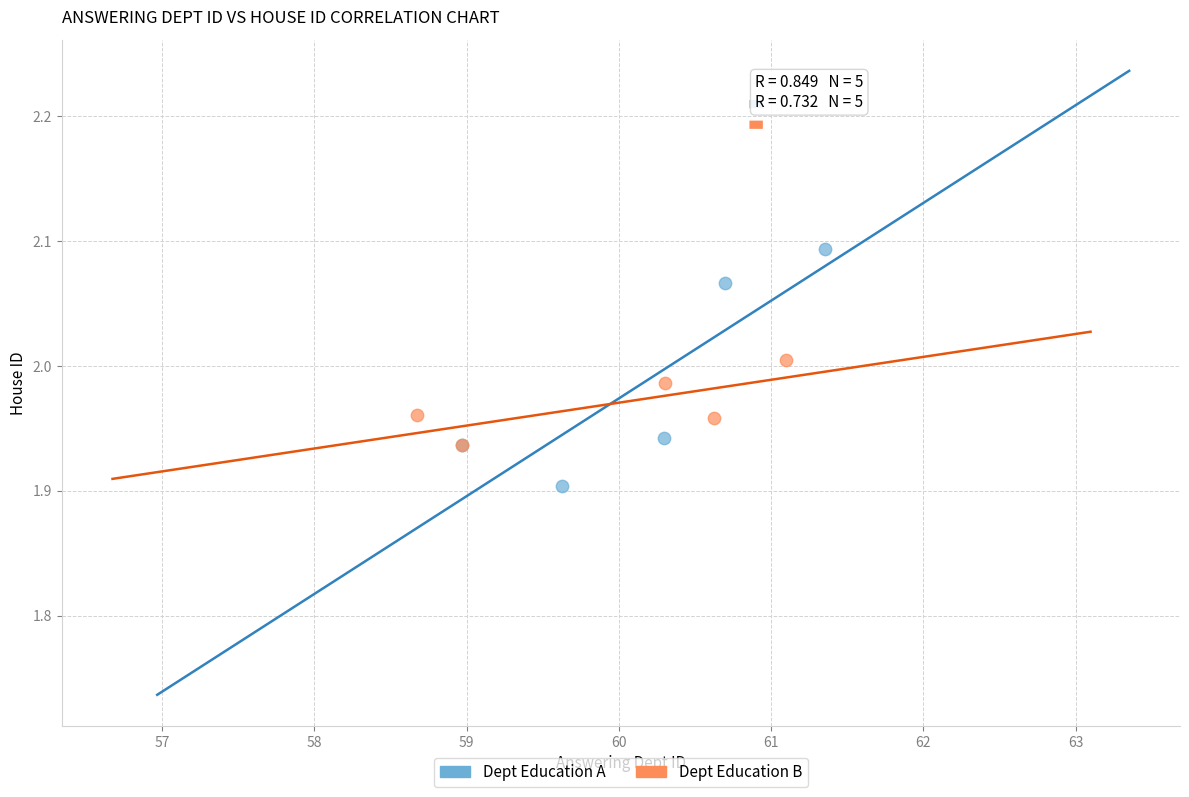

Which series has the widest spread of Y values?

Dept Education A